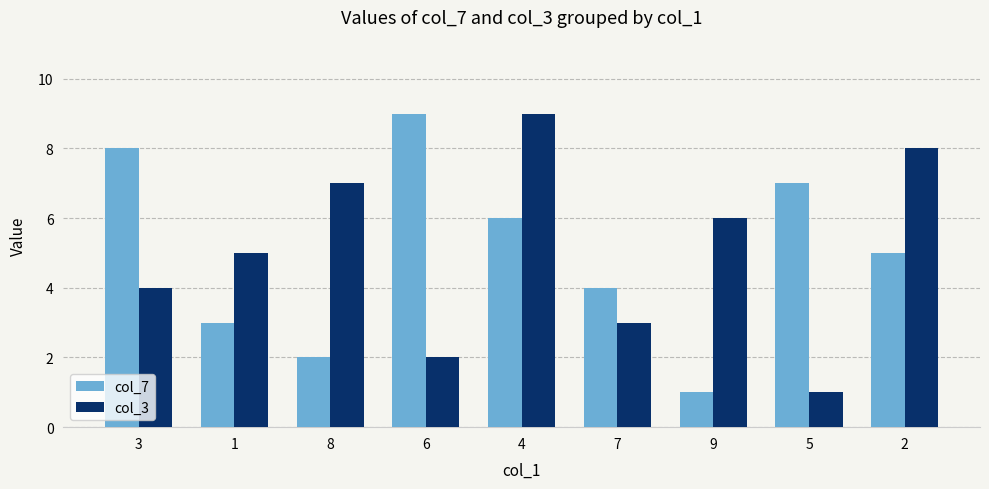

What is the maximum value for col_7?

9